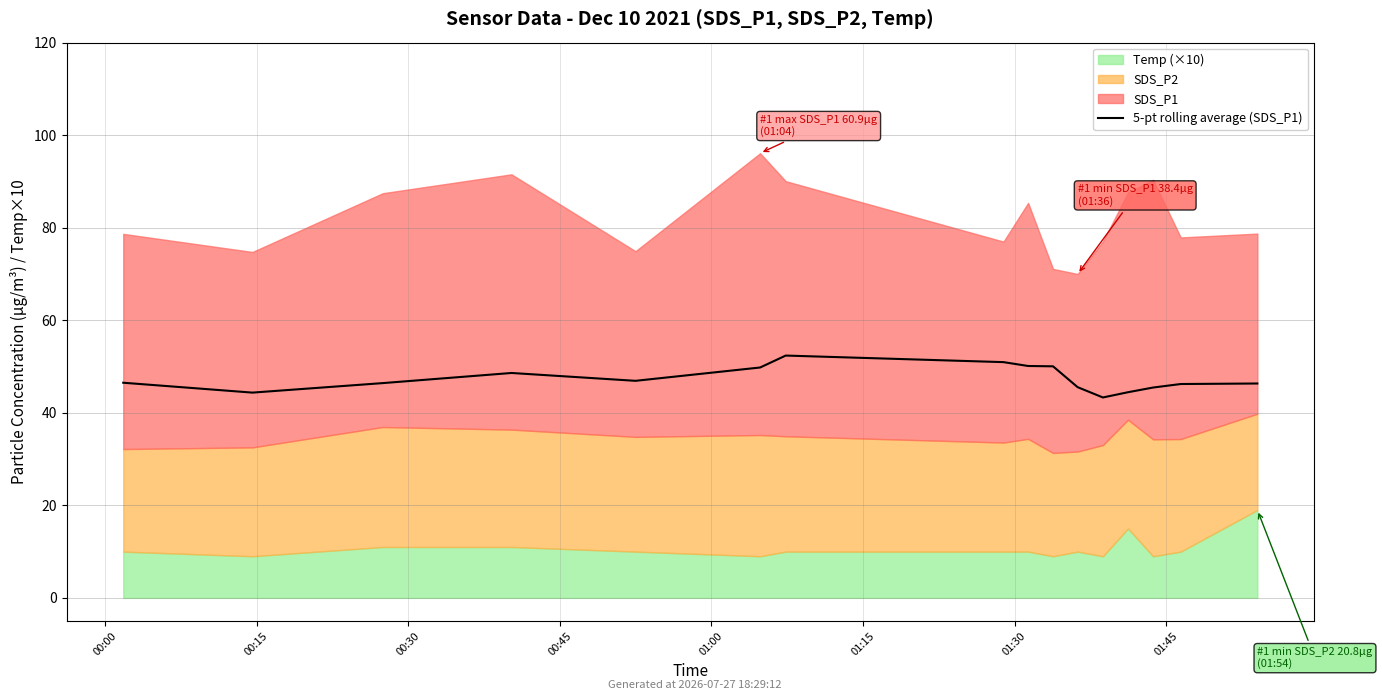

What is the difference between the maximum and minimum values?

9.1